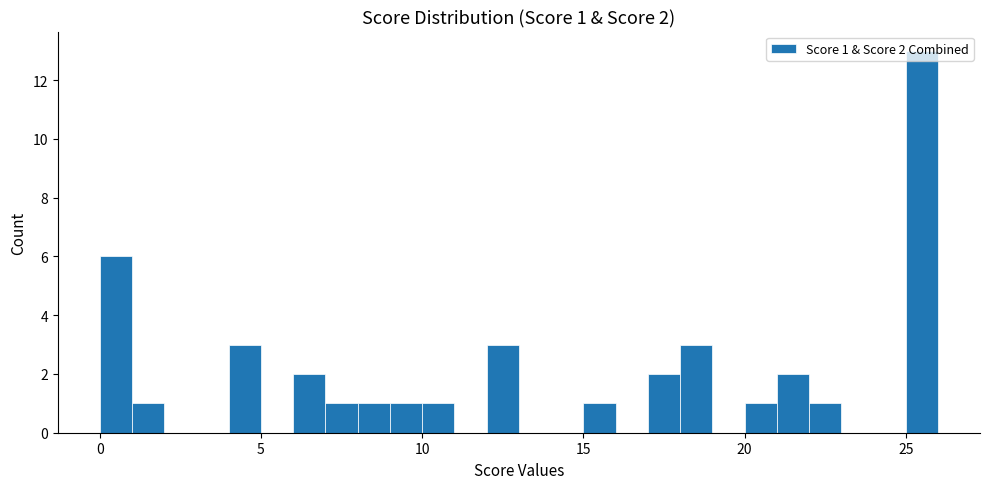

Read against the x-axis, roughly where is the centre of the tallest bar?

25.5